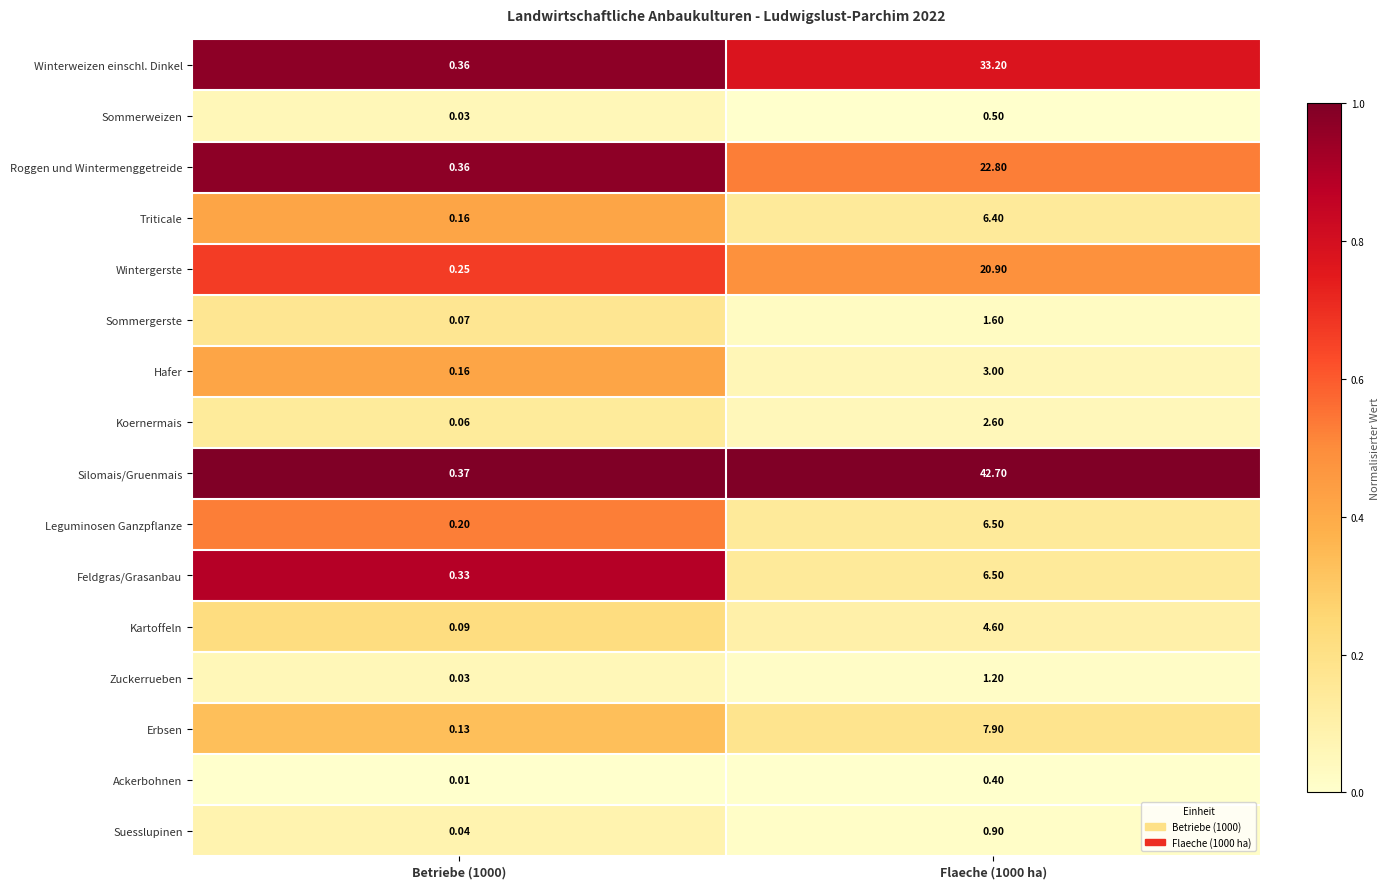

Which series has the largest total across all categories?

Silomais/Gruenmais